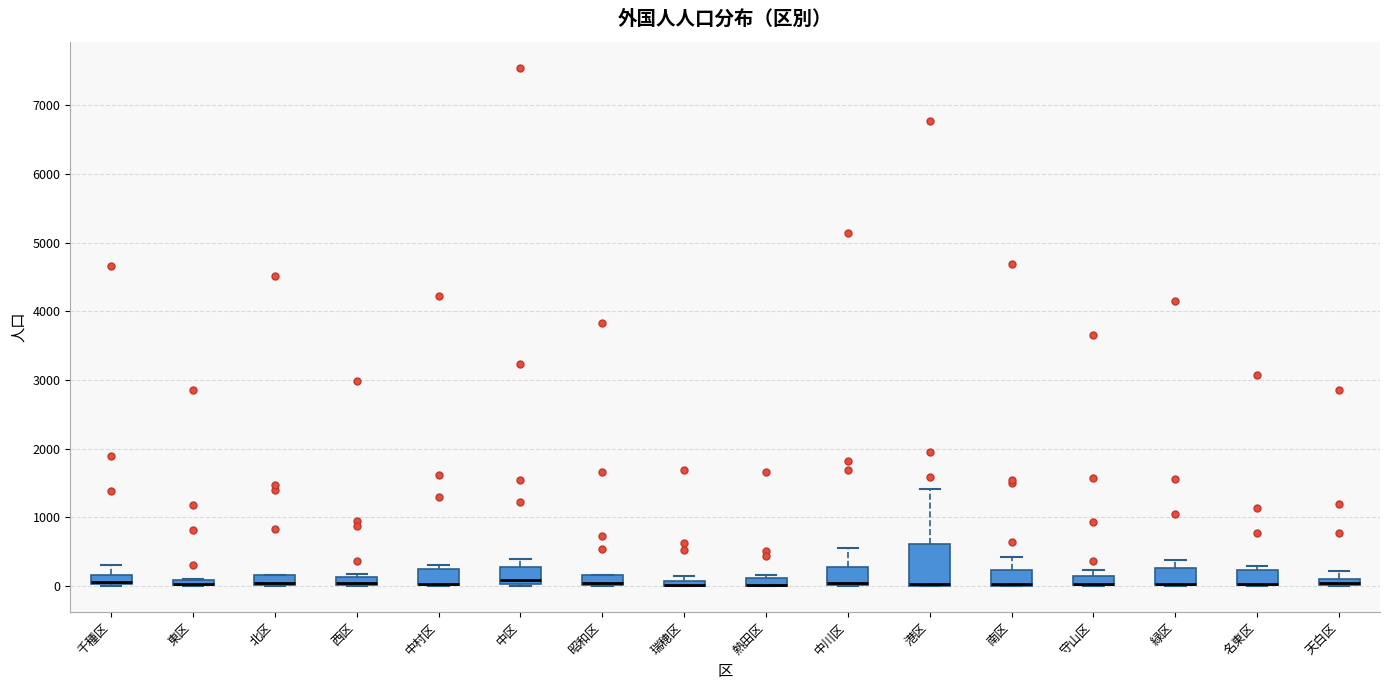

Comparing the boxes themselves (not the whiskers), which one is the tallest?

港区